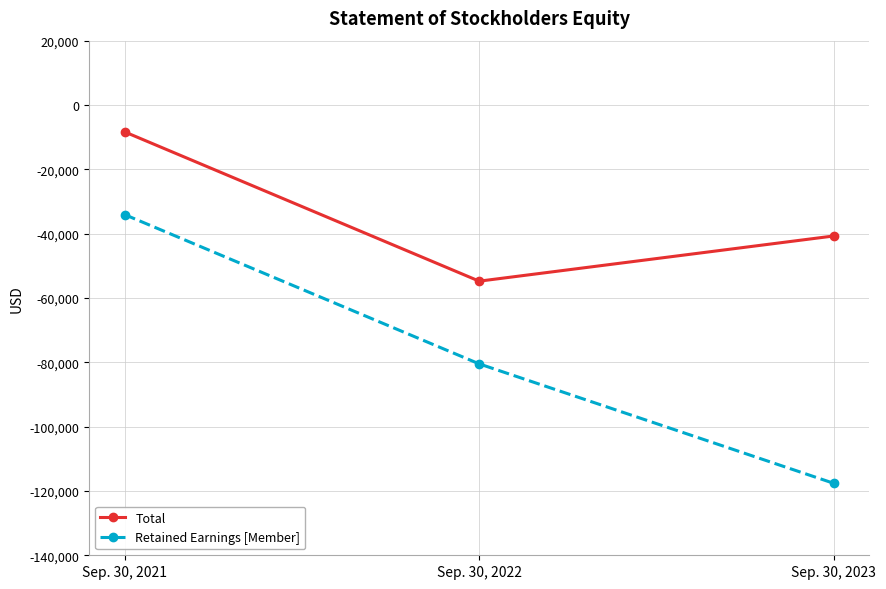

List the labels in order of Retained Earnings [Member] value, largest first.

Sep. 30, 2021, Sep. 30, 2022, Sep. 30, 2023